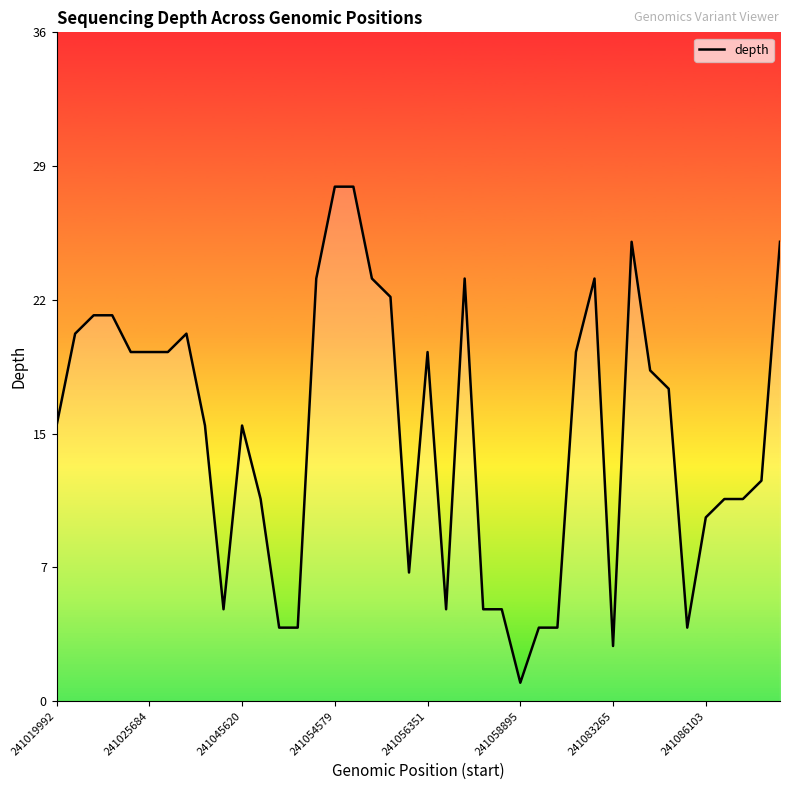

At which label does the data first exceed 17?

241025684